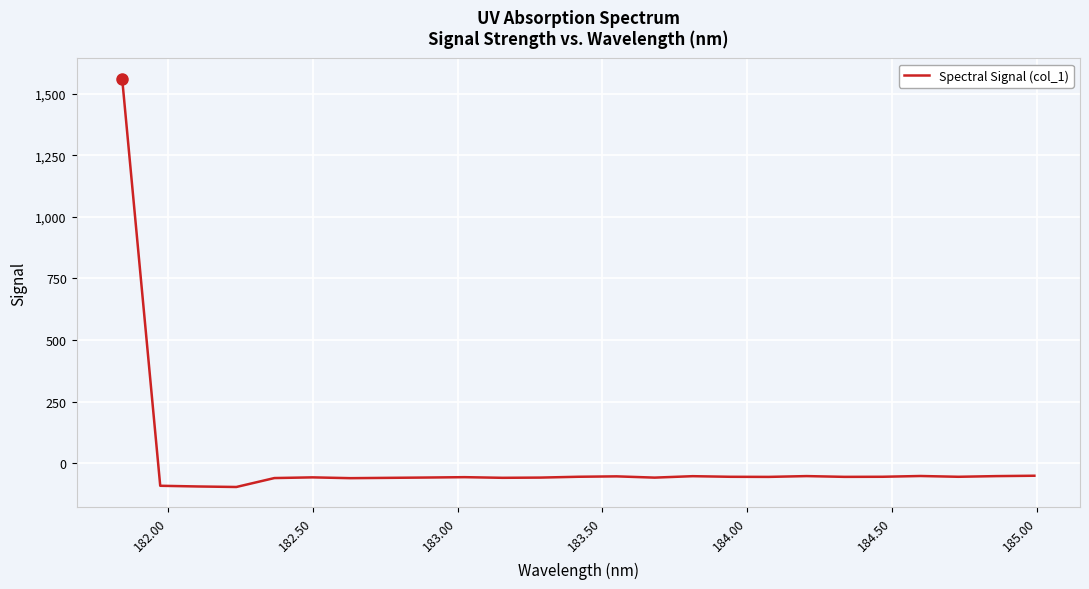

What is the difference between the maximum and minimum values?

1658.6